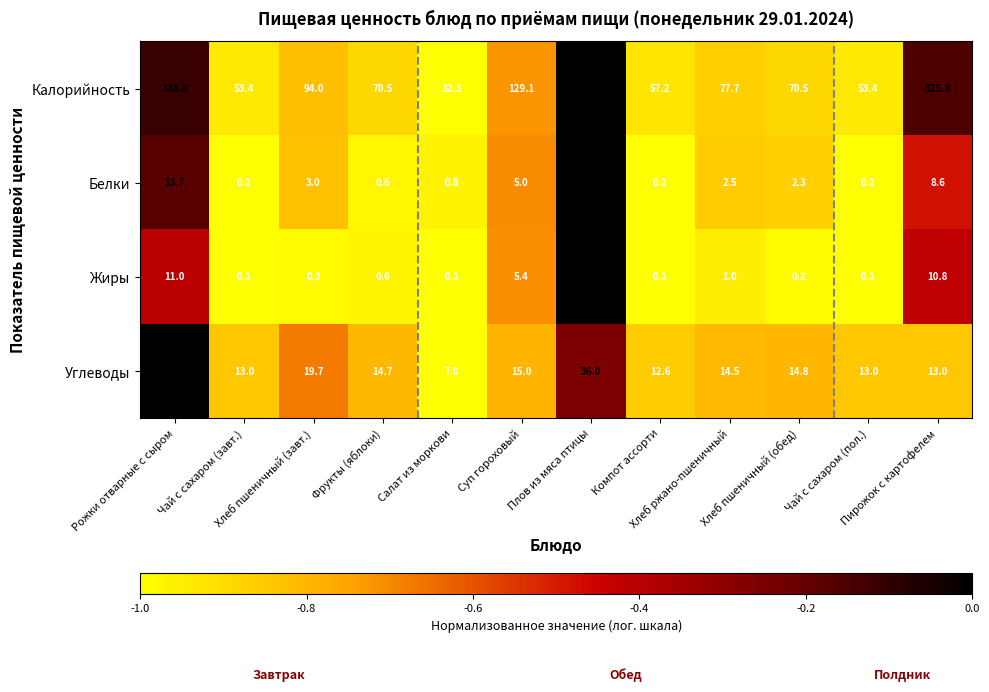

Which series has the largest total across all categories?

Калорийность